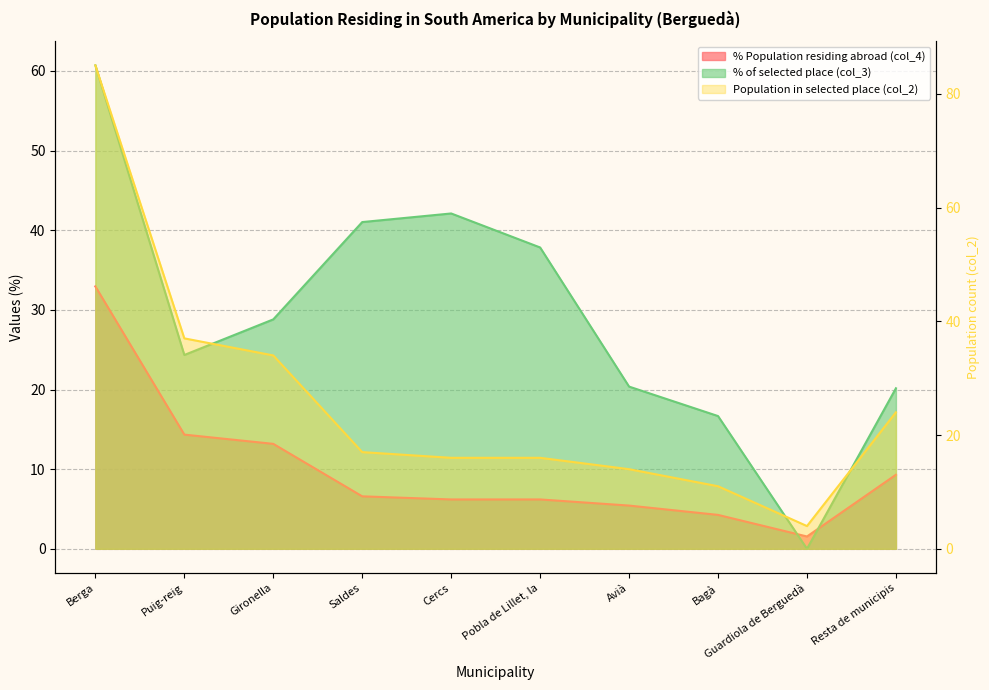

Which category has the lowest value across all series?

Guardiola de Berguedà